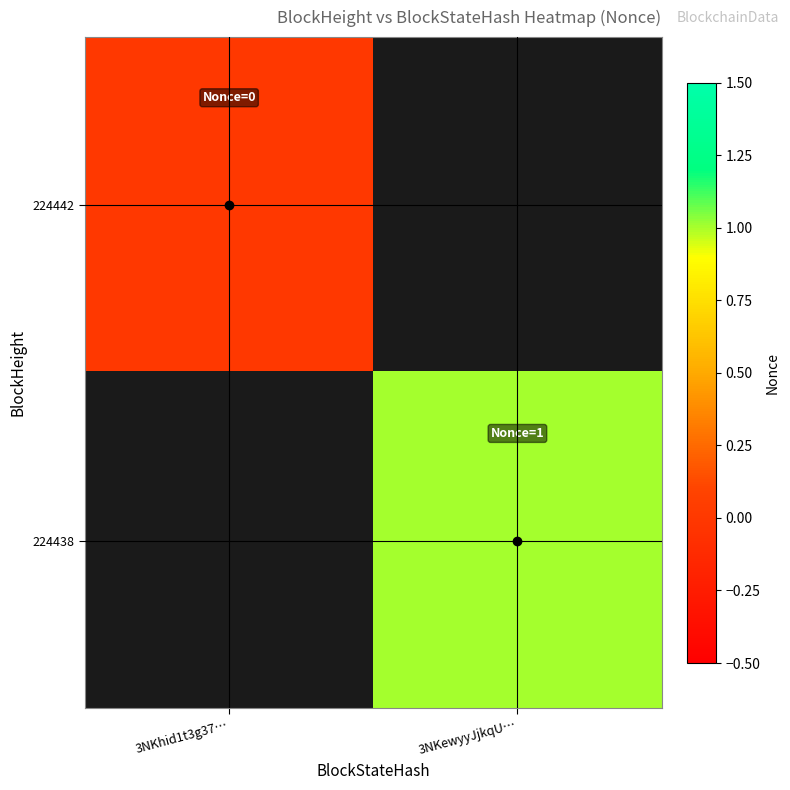

List the series in order of their peak value, lowest first.

224442, 224438